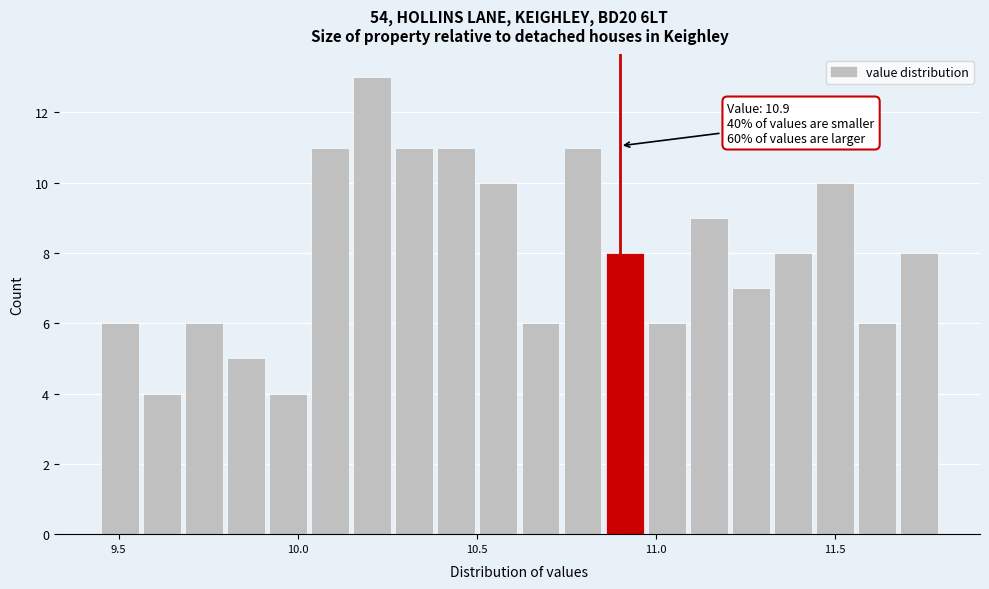

Read against the x-axis, roughly where is the centre of the tallest bar?

10.20